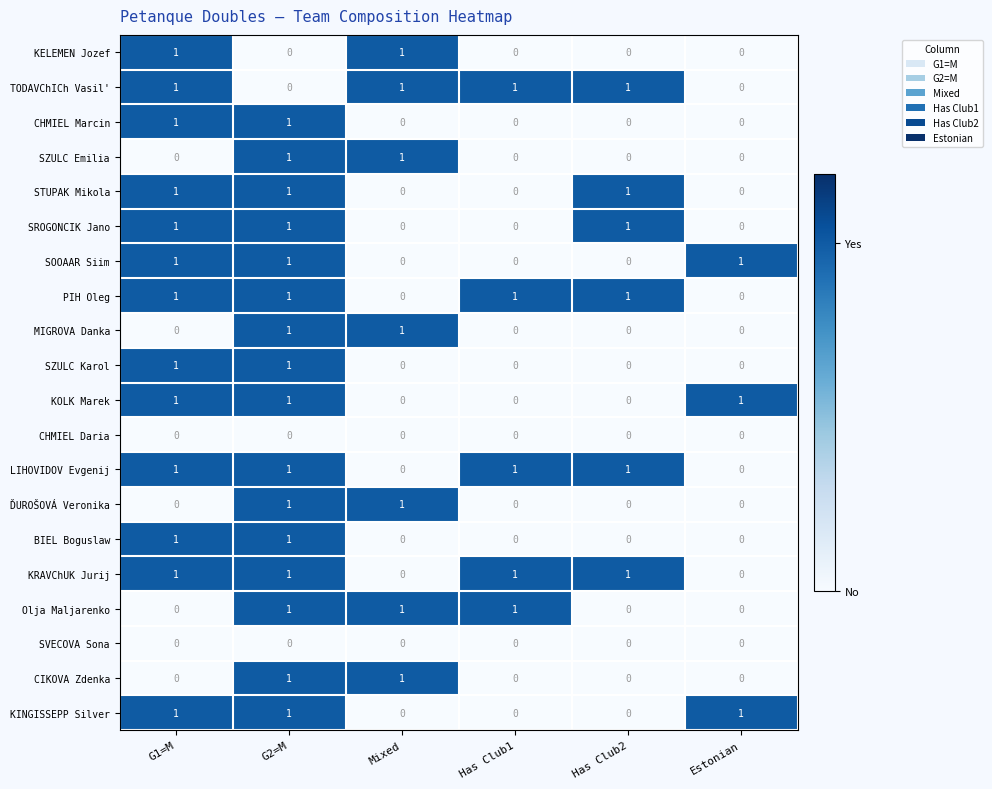

Count the PIH Oleg values in the range 0 to 1.

6